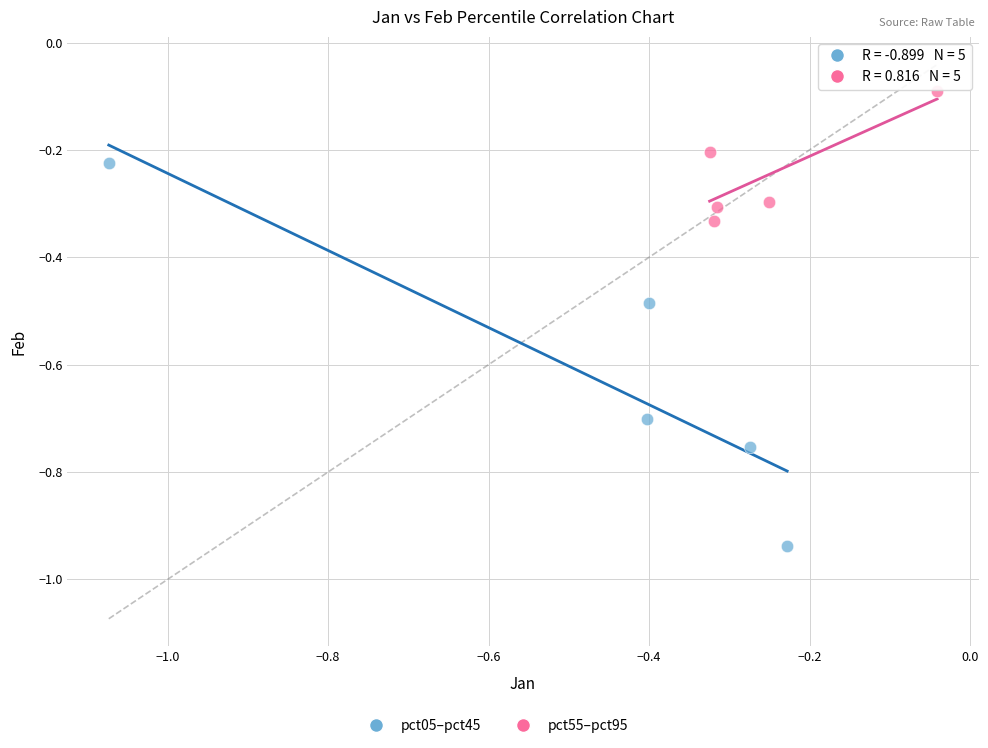

Which series has the largest Y range (max minus min)?

pct05–pct45